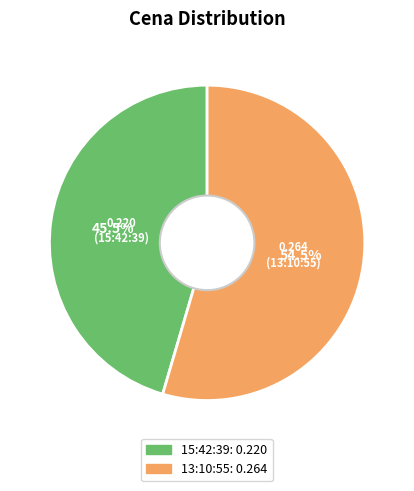

Which slice represents more than half of the pie?

13:10:55